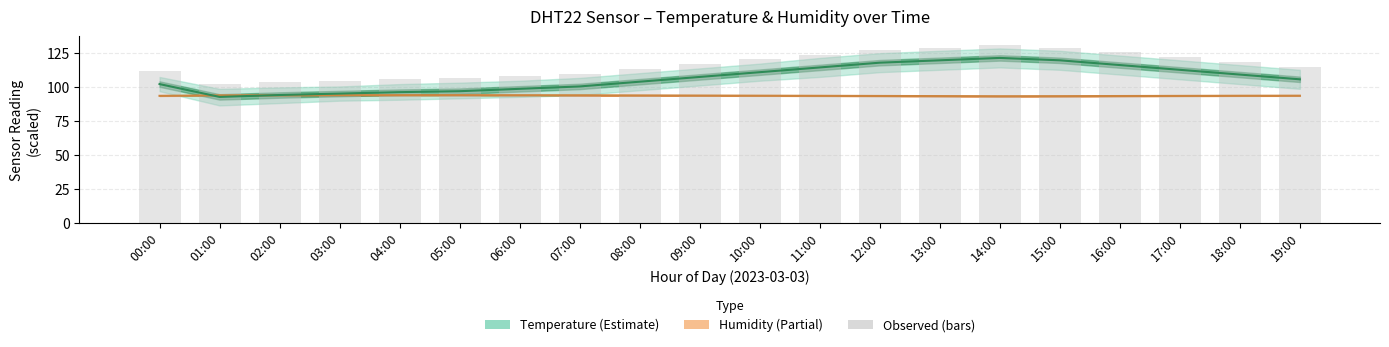

At which category is the sum across all series the highest?

14:00